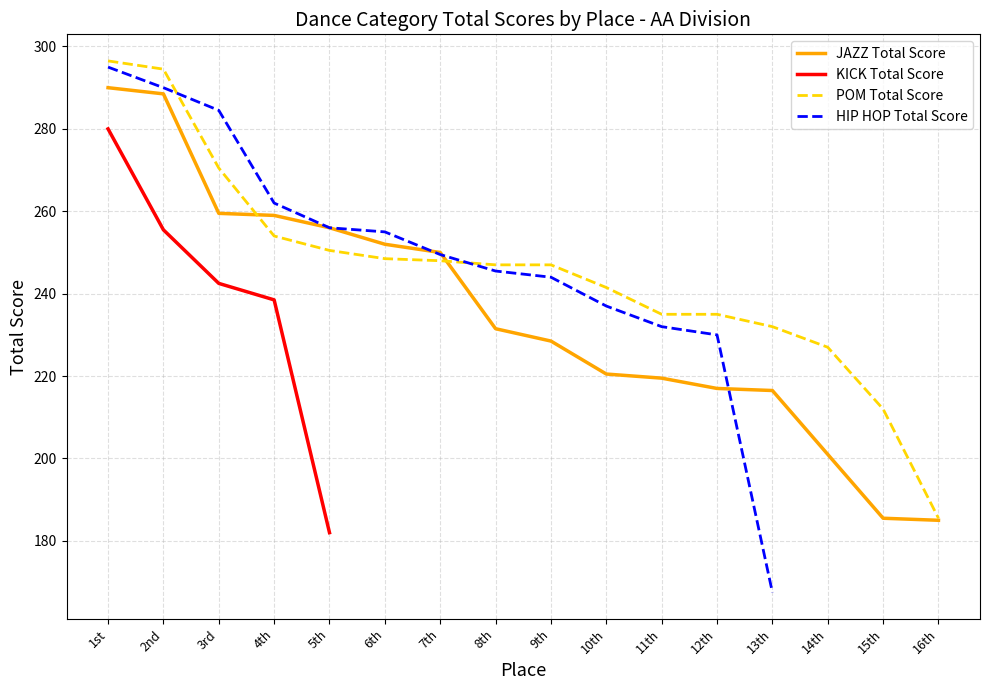

What is the sum of the POM Total Score values at 2nd and 8th?

541.5